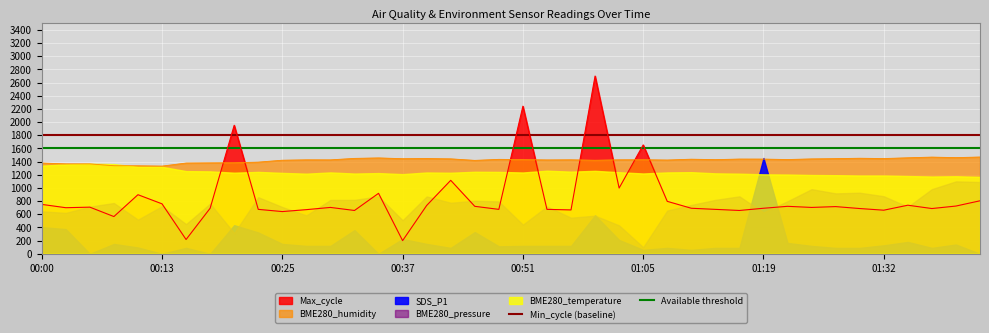

Which category has the lowest value in the Min_cycle (baseline) series?

00:00